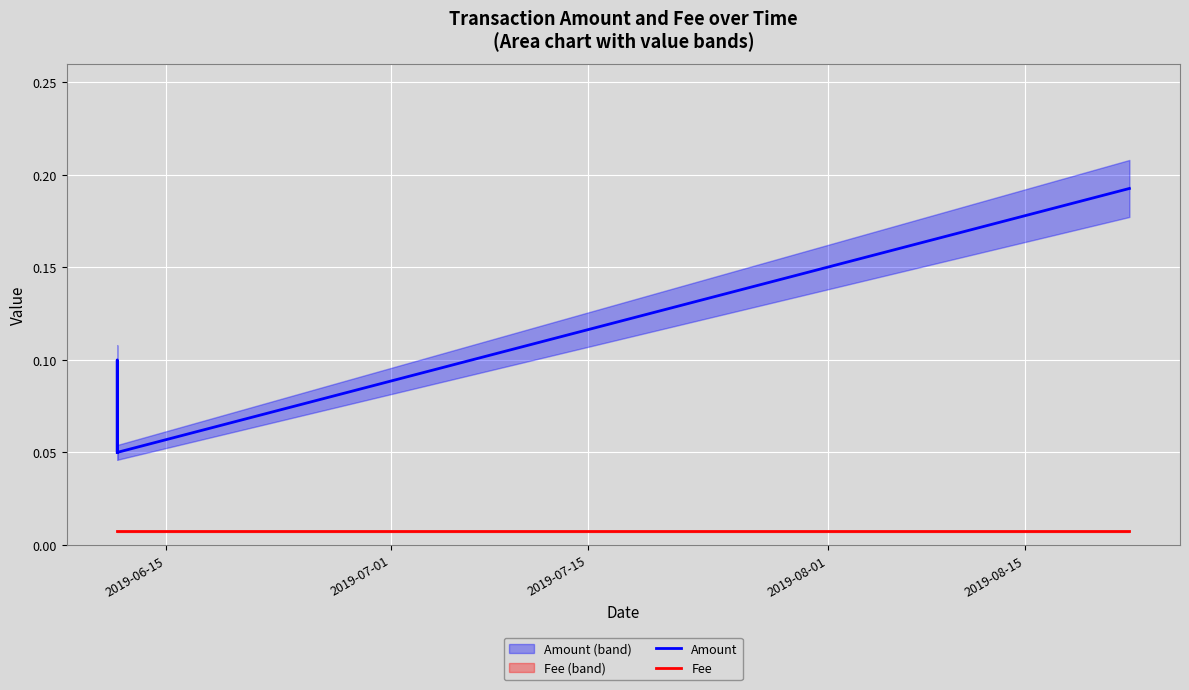

The value of Fee at 2019-07-01 is 0.0. True or false?

True